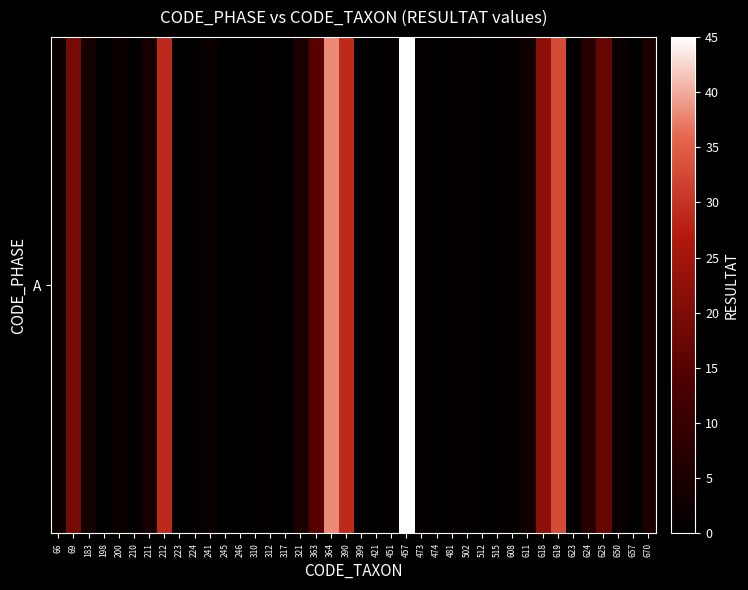

Approximately how many times larger is the value at 310 compared to 515?

1.0